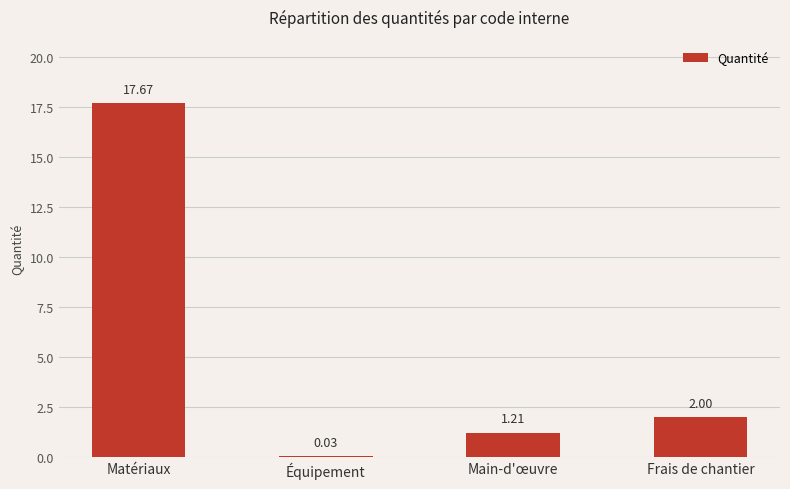

Where is the data nearest to the value 8?

Frais de chantier